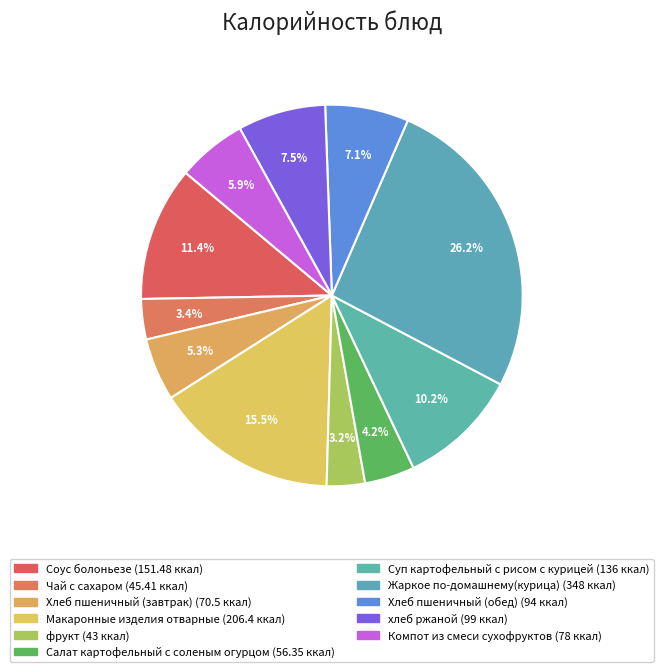

Count the number of slices in the pie.

11